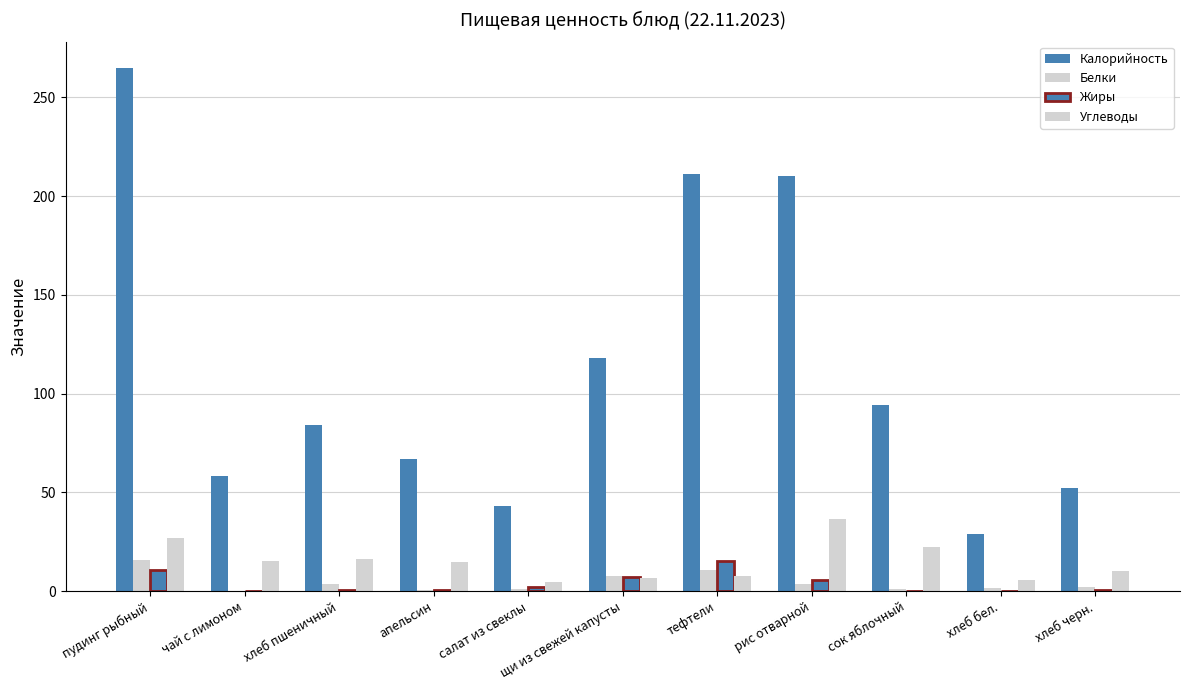

What is the maximum value for Калорийность?

265.0